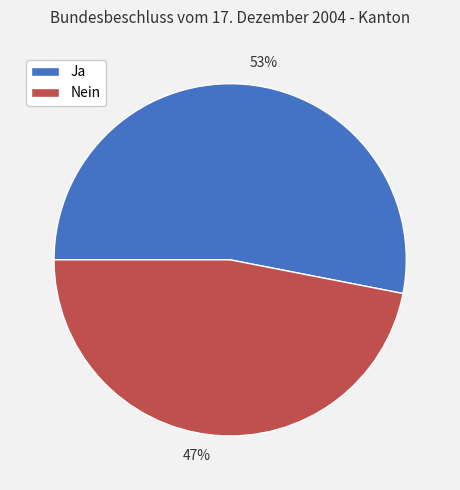

Is the sum of Ja and Nein greater than half?

Yes